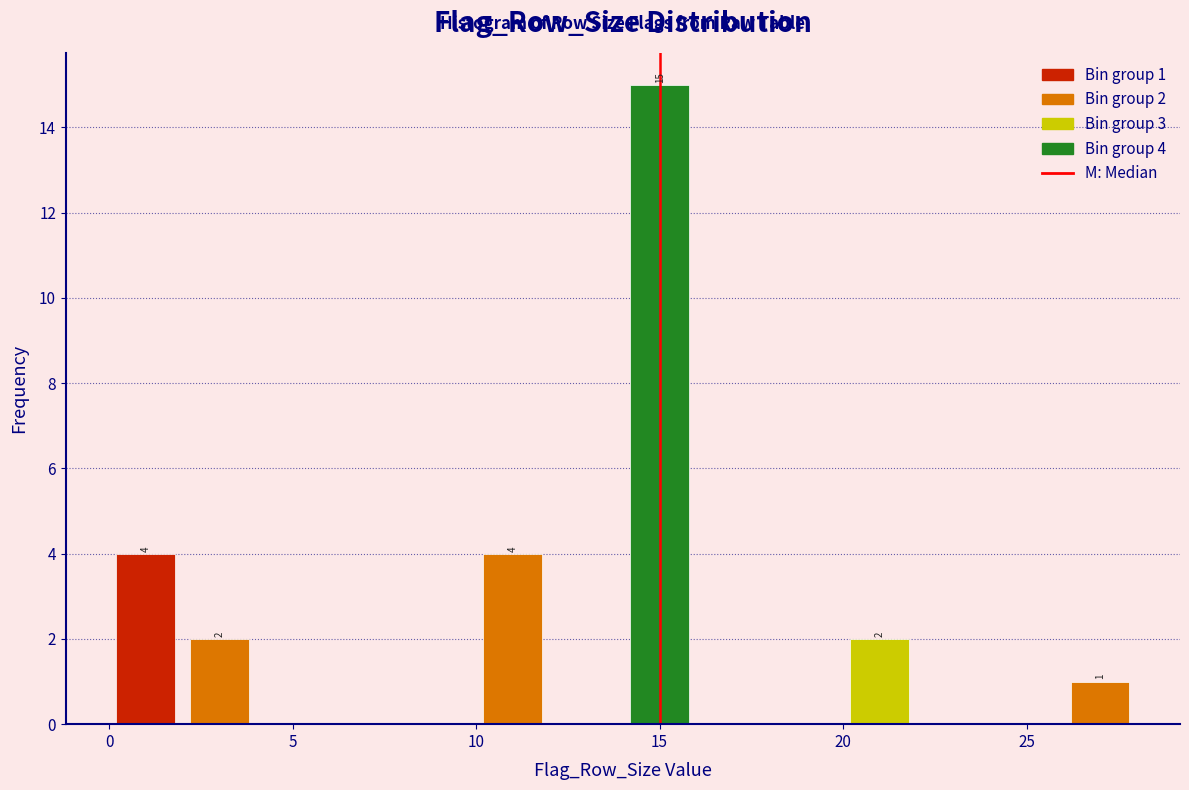

Which range on the x-axis has the tallest bar?

14 to 16